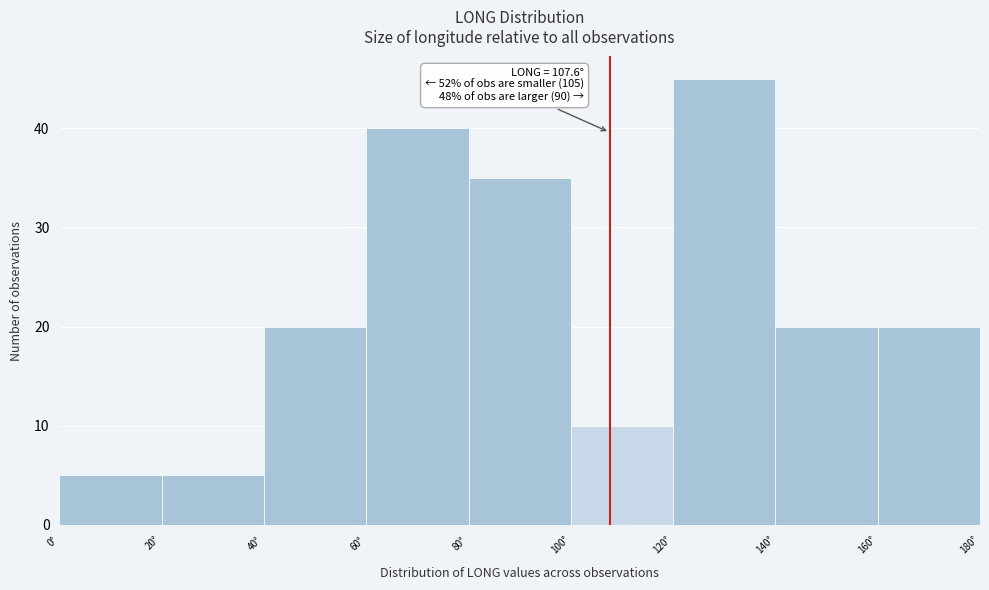

Over which range of the x-axis is the bar tallest?

120 to 140